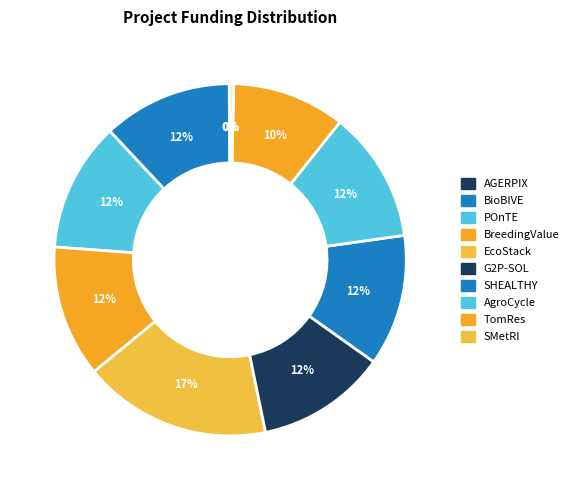

To the nearest percent, what is the difference between the largest and smallest slice percentages?

17%